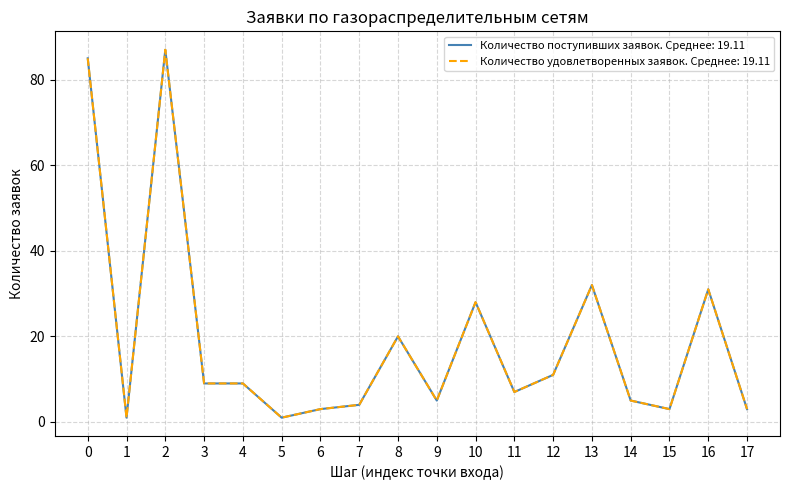

Rank the series by their maximum value, from highest to lowest.

Количество поступивших заявок, Количество удовлетворенных заявок